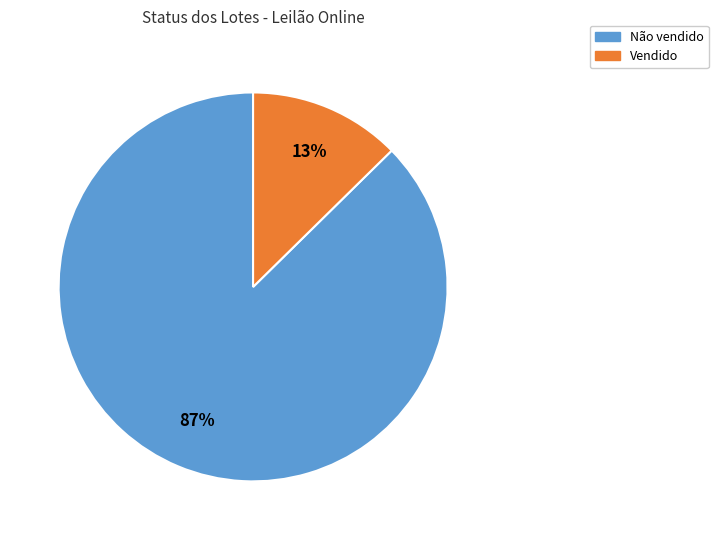

True or false: Não vendido accounts for 87% of the total.

True